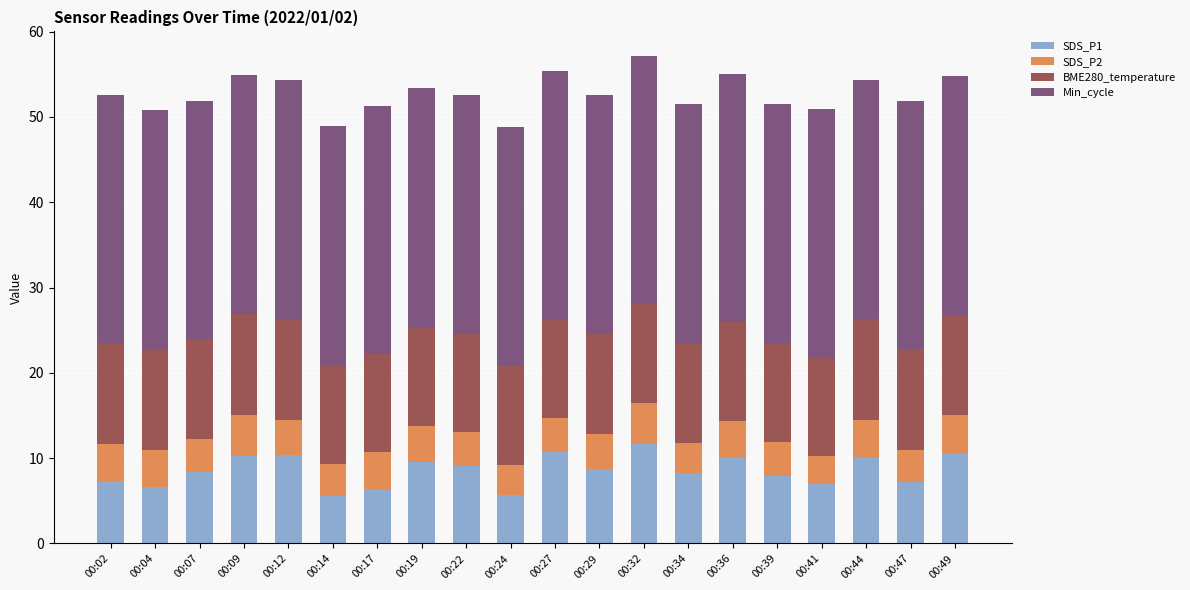

What is the value of the SDS_P1 bar at the 15th from the left?

10.0